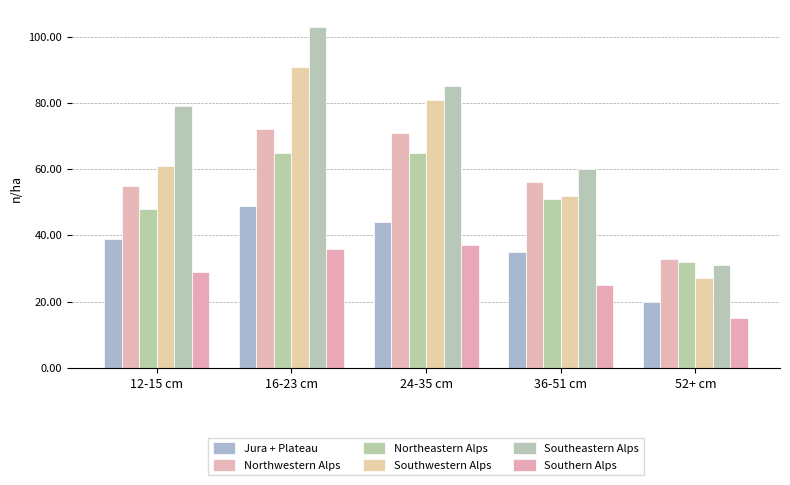

How many groups of bars are there?

5